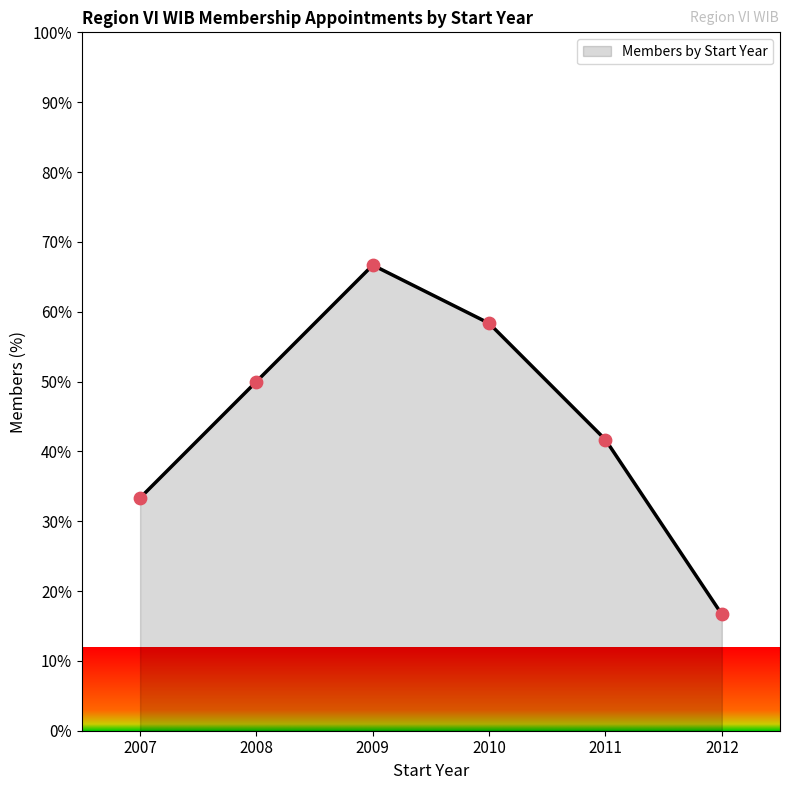

What is the change in value from 2007 to 2012?

-16.7